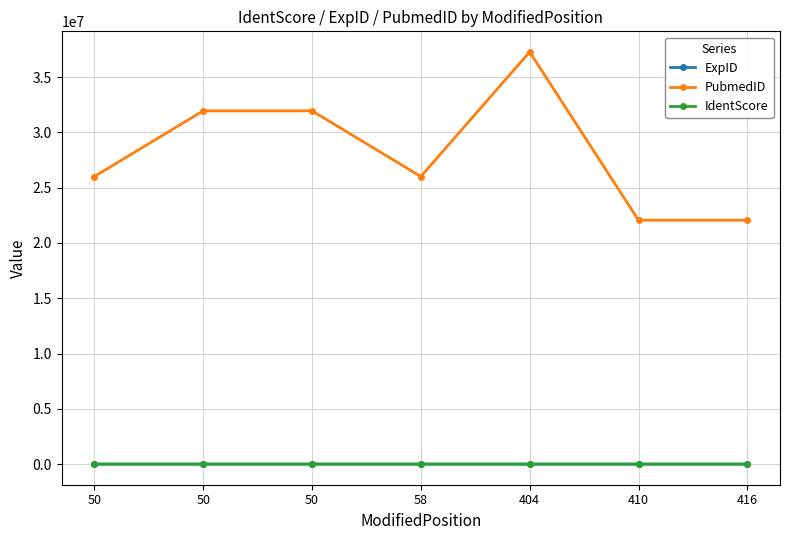

Reading right to left, what are all the values shown in this chart?

ExpID: 63.0	63.0	169.0	92.0	119.0	119.0	92.0
PubmedID: 22060019.0	22060019.0	37277371.0	26010716.0	31951383.0	31951383.0	26010716.0
IdentScore: 23.0	23.0	0.0	33.3	201.3	171.3	30.6